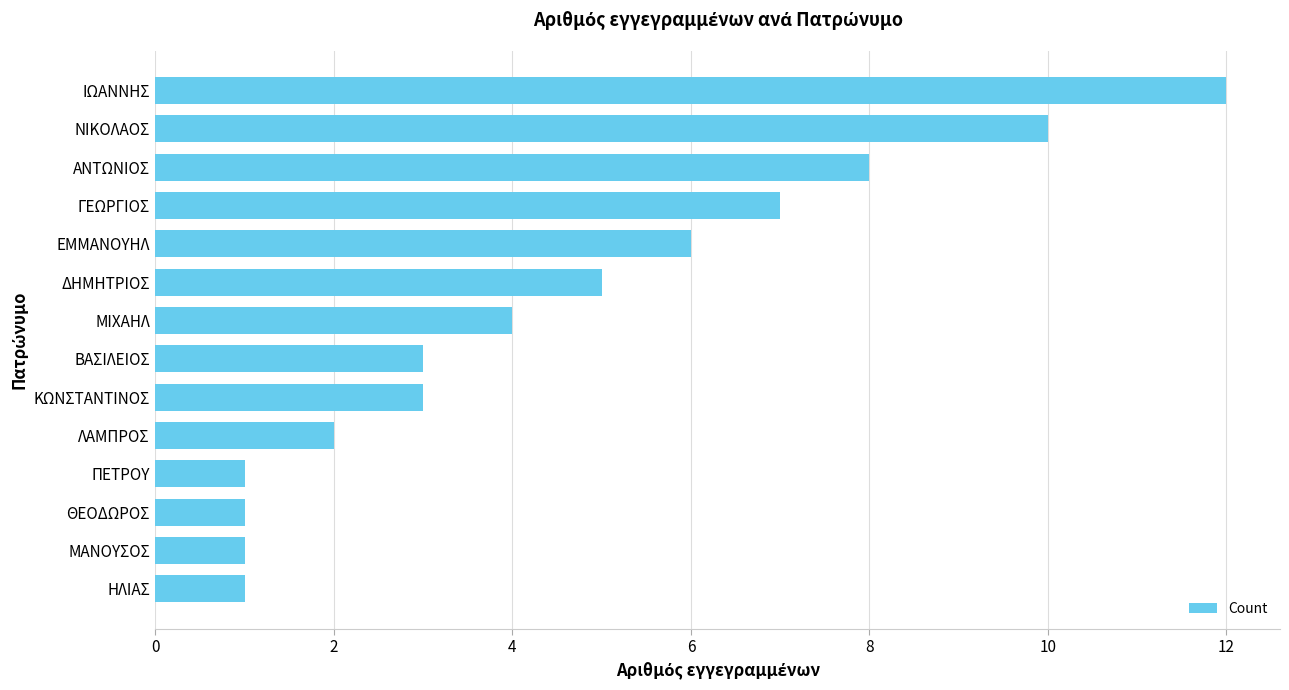

The chart shows a value of 3 at ΔΗΜΗΤΡΙΟΣ. True or false?

False